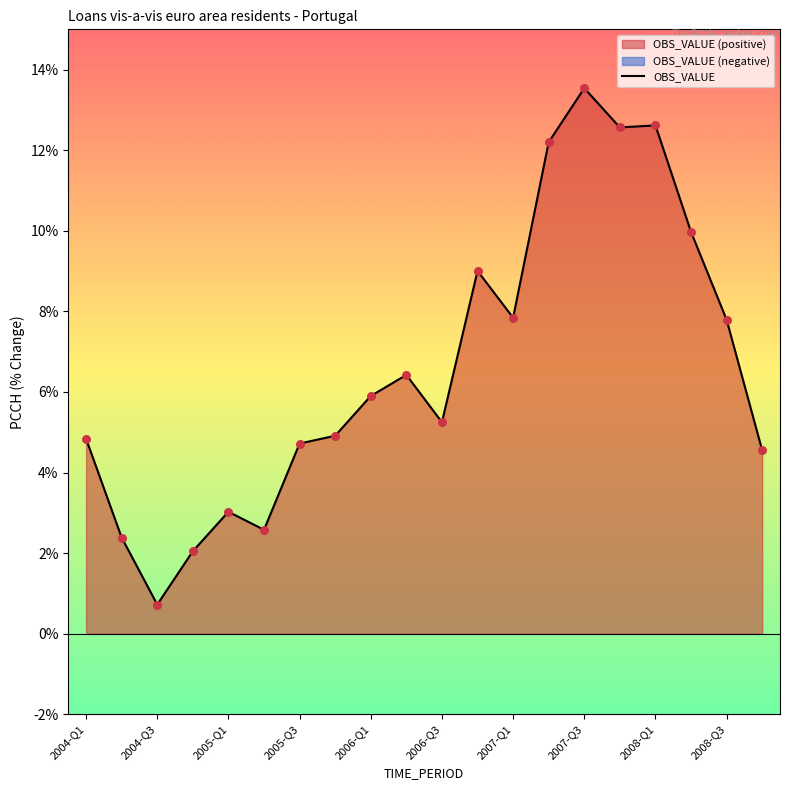

The value of OBS_VALUE at 2006-Q1 is 5.9. True or false?

True